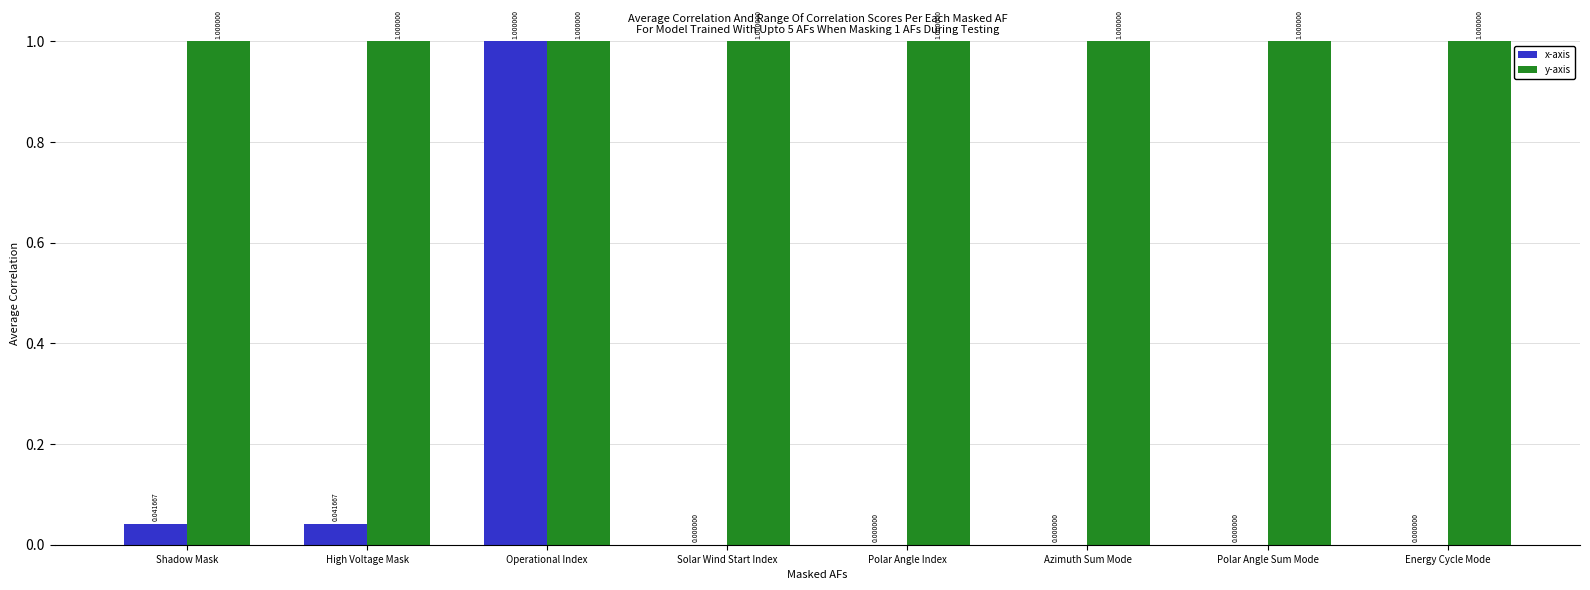

What are all the series names shown in the legend?

x-axis, y-axis